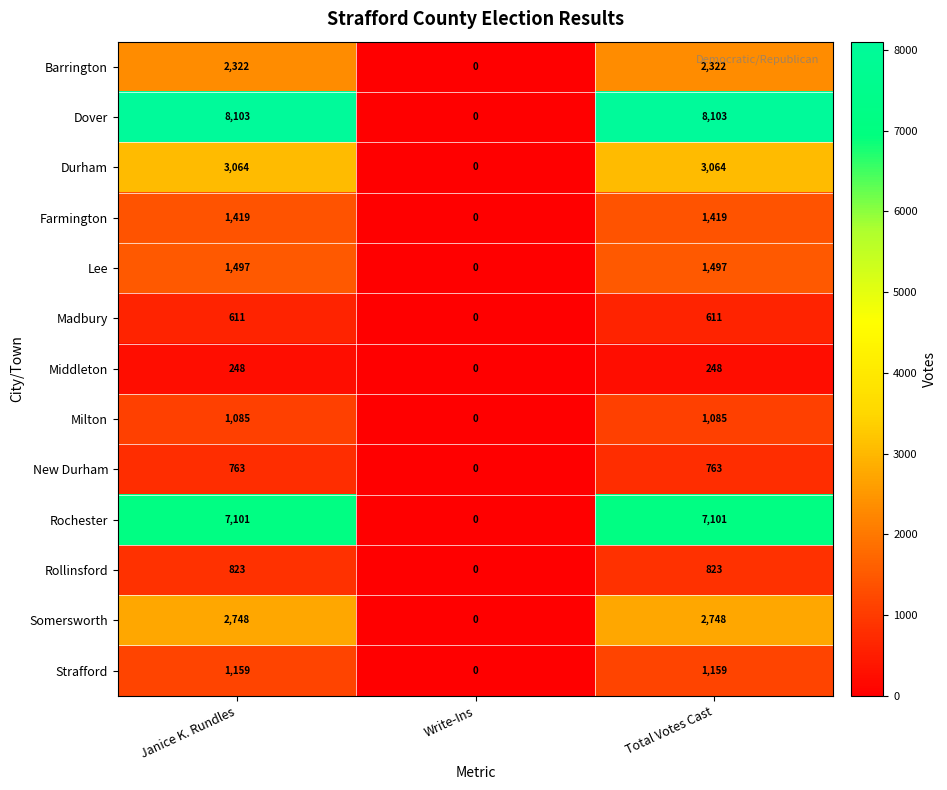

Which series has the largest total across all categories?

Dover